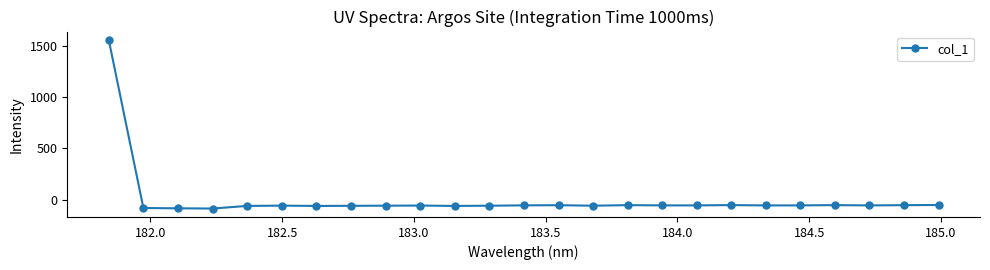

True or false: the data has more than 1 interior local peaks.

True